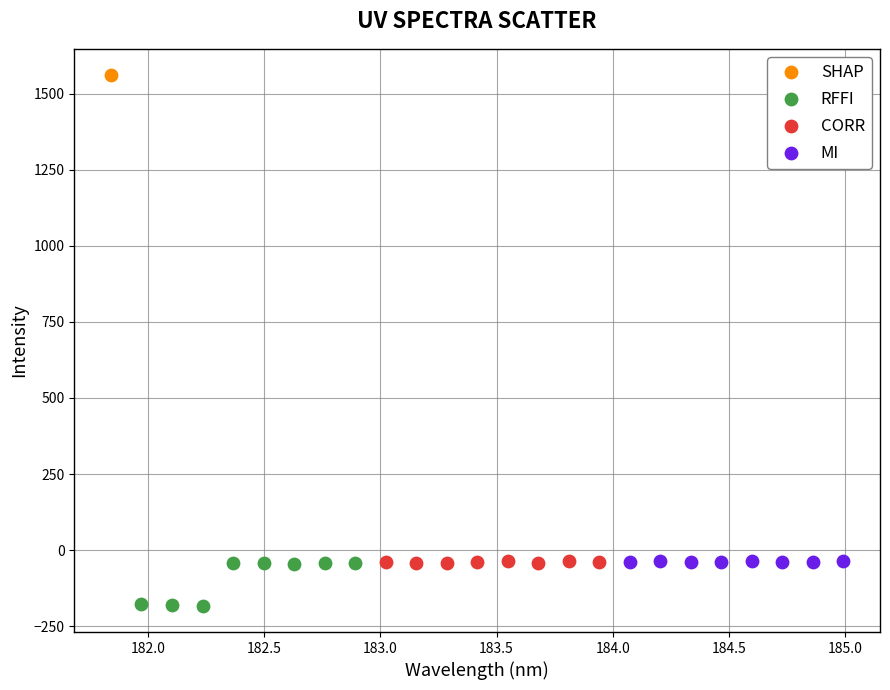

Which series contains the lowest Y value?

RFFI